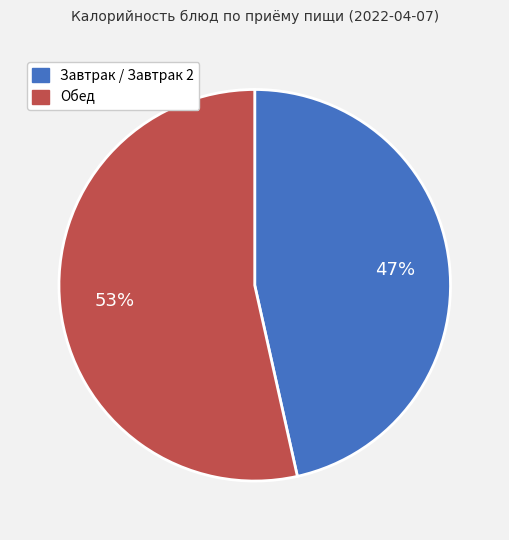

Is there a majority slice in this chart?

Yes